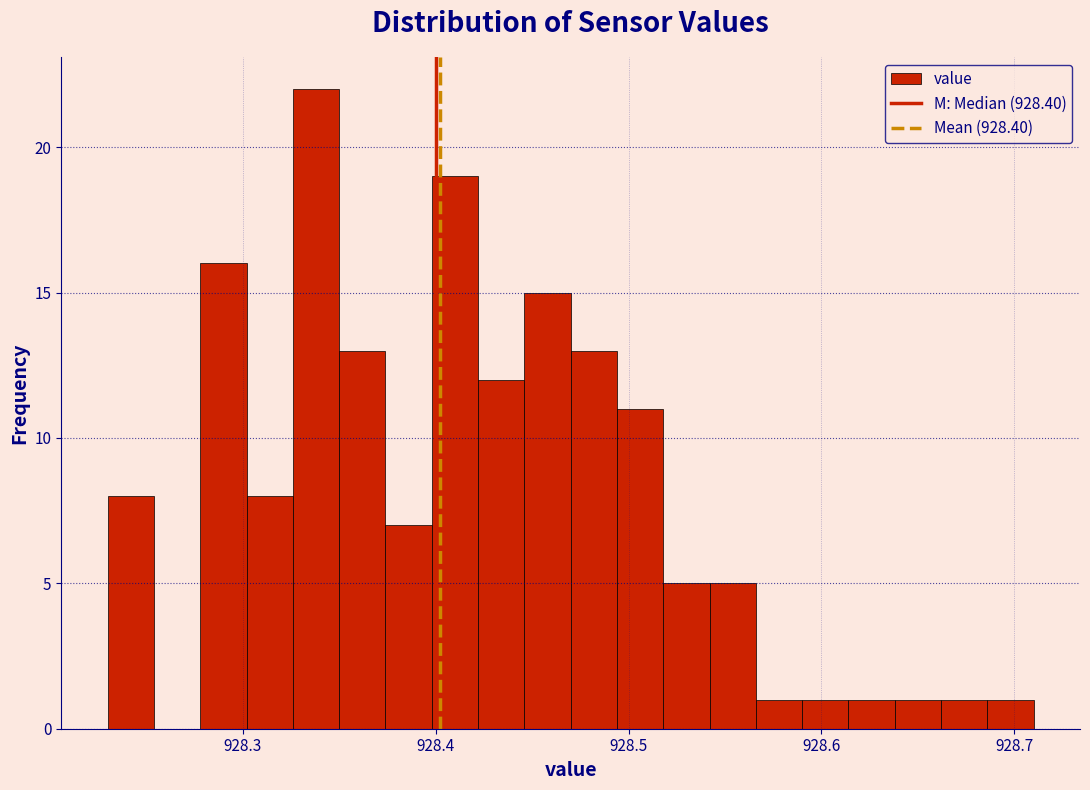

Read against the x-axis, roughly where is the centre of the tallest bar?

928.34